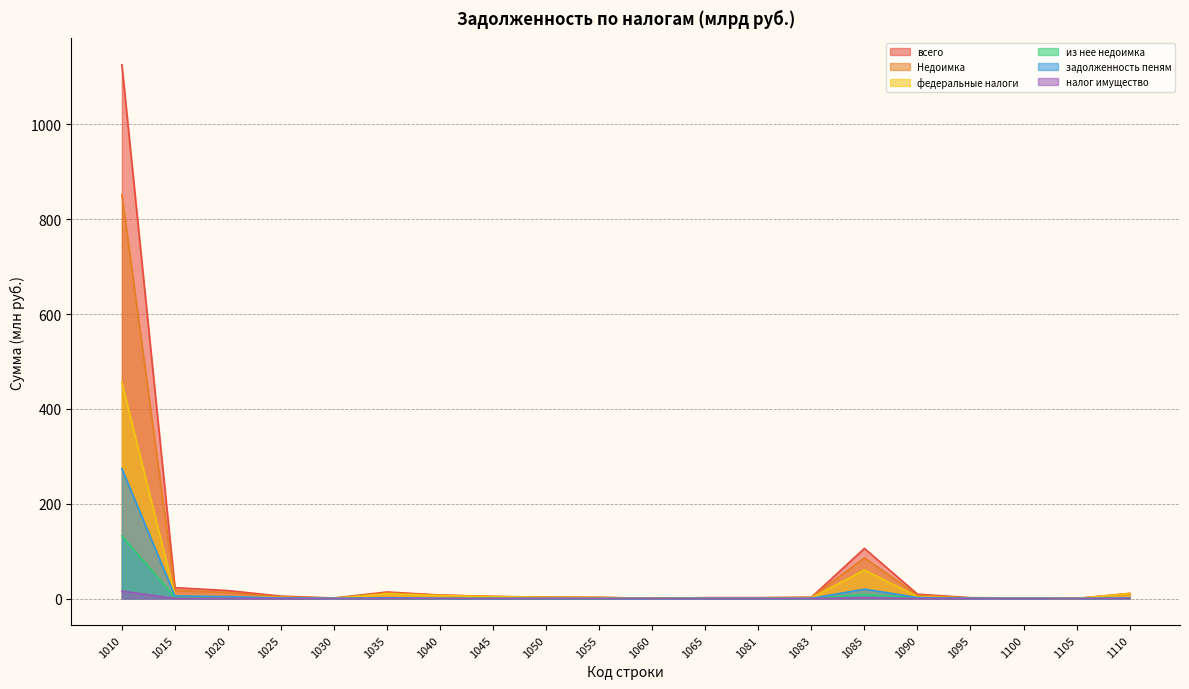

Reading right to left, what are all the values shown in this chart?

всего: 11.0	0.2	1.1	1.8	9.2	105.7	2.7	1.9	1.9	0.6	2.4	3.0	4.4	7.4	13.8	1.1	5.1	16.8	23.0	1125.9
Недоимка: 9.7	0.1	0.9	1.3	7.1	85.9	2.2	1.5	1.5	0.5	2.3	2.8	4.2	7.0	12.3	0.8	3.8	12.7	17.3	851.9
федеральные налоги: 10.6	0.1	0.6	0.7	4.0	60.2	1.3	1.2	1.2	0.3	2.0	2.3	4.0	6.3	9.9	0.4	2.3	3.5	6.2	455.6
из нее недоимка: 0.1	0.0	0.1	0.3	1.1	8.7	0.1	0.1	0.0	0.0	0.0	0.0	0.0	0.0	0.2	0.1	0.8	1.8	2.7	132.1
задолженность пеням: 1.3	0.0	0.3	0.5	2.2	19.8	0.5	0.4	0.4	0.0	0.1	0.2	0.2	0.4	1.6	0.3	1.3	4.1	5.6	274.0
налог имущество: 0.0	0.0	0.0	0.0	0.2	1.9	0.0	0.1	0.0	0.0	0.2	0.2	0.1	0.3	0.3	0.0	0.1	0.4	0.5	15.7